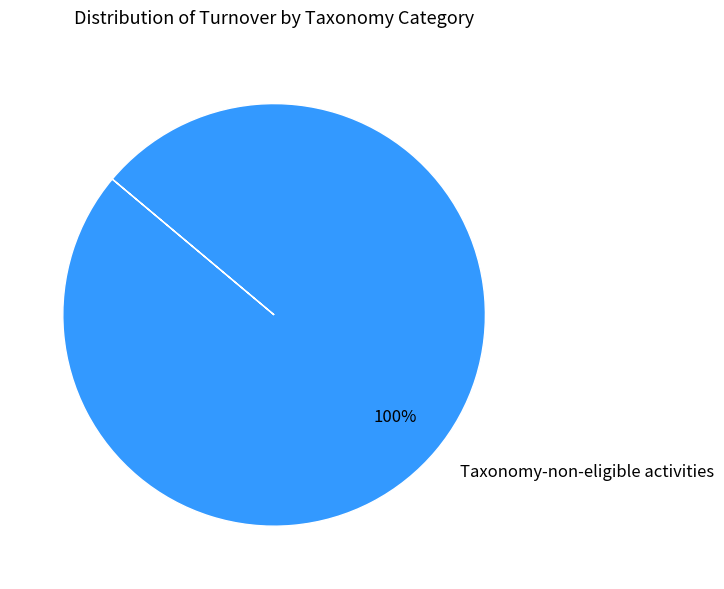

How many segments does this pie chart have?

1